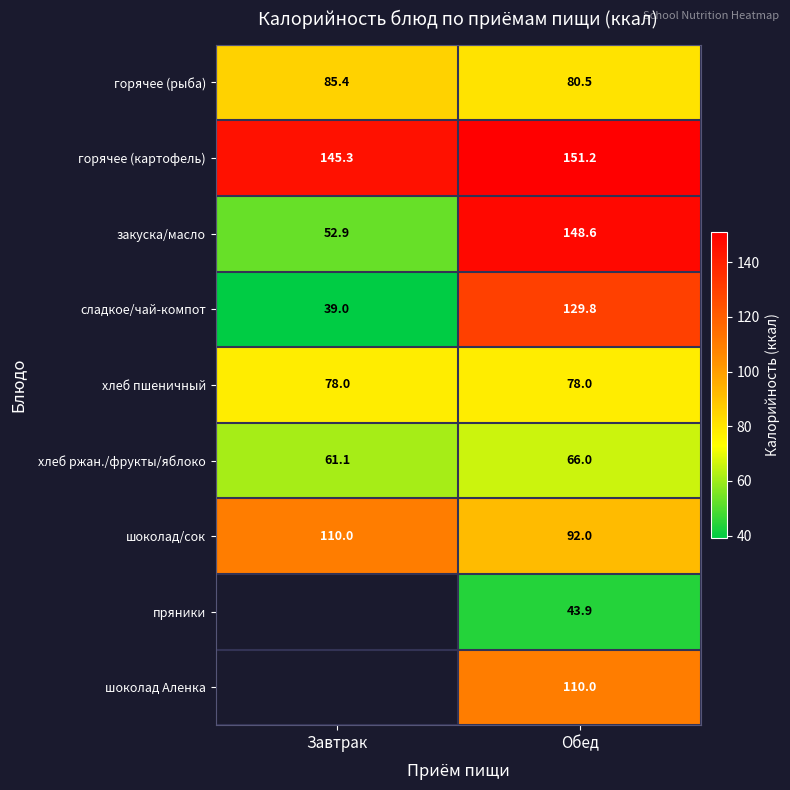

How many series are shown in this chart?

9